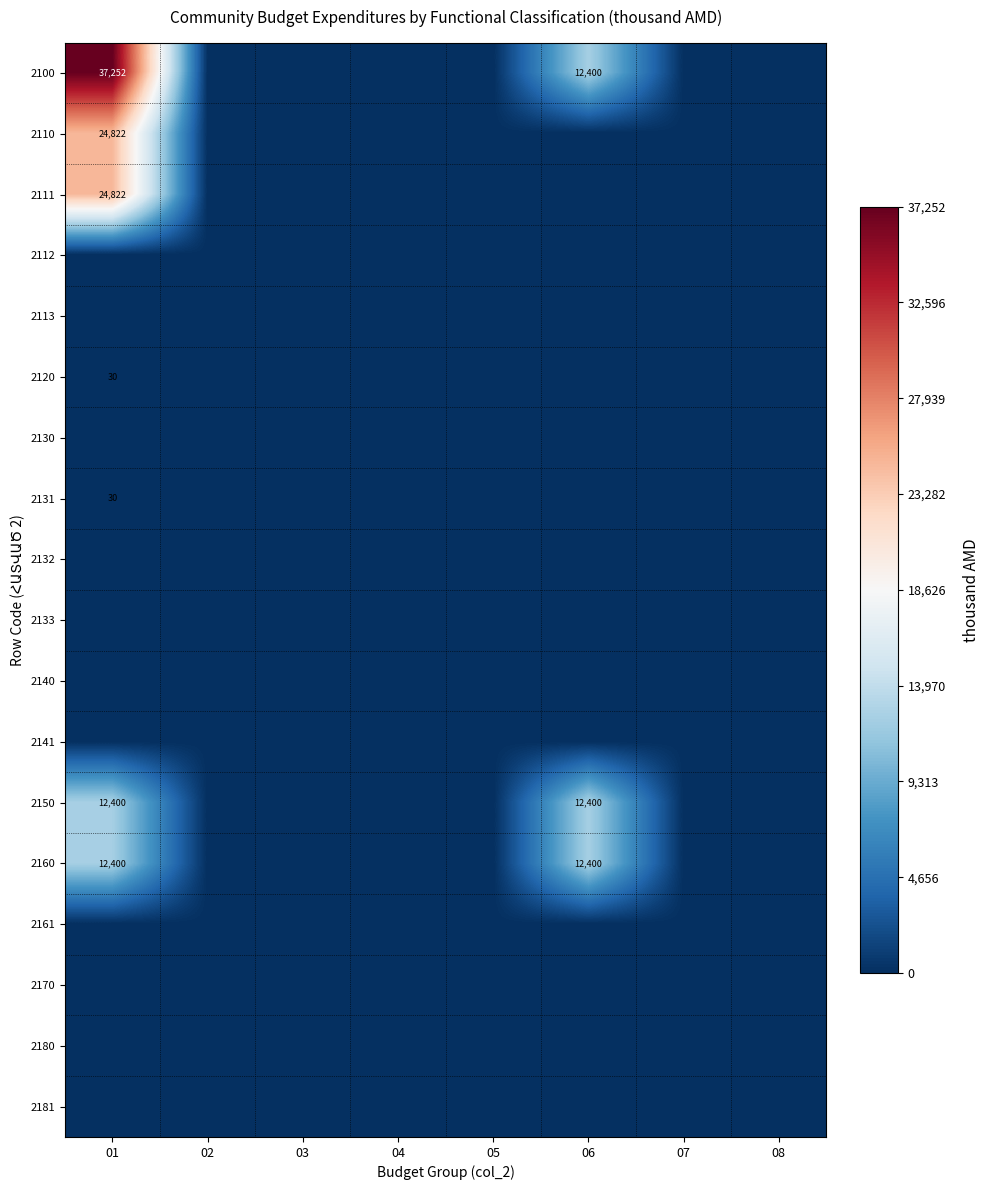

The 2160 series shows 20842 at 01. True or false?

False